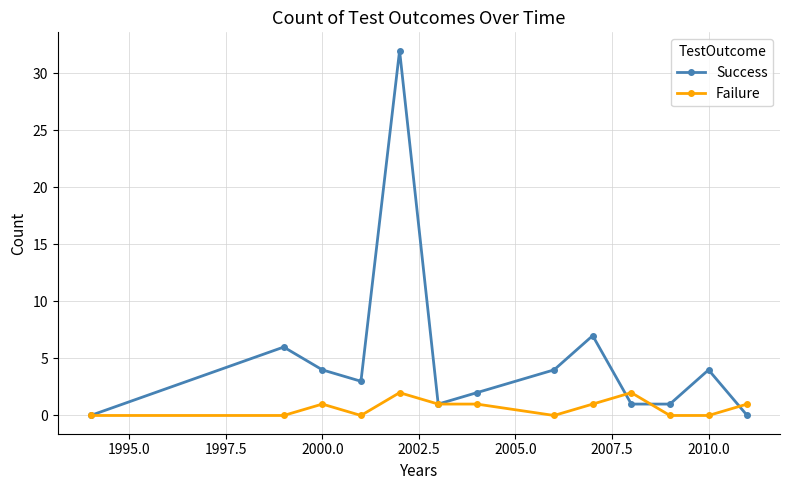

What is the difference between the maximum and minimum values in the Failure series?

2